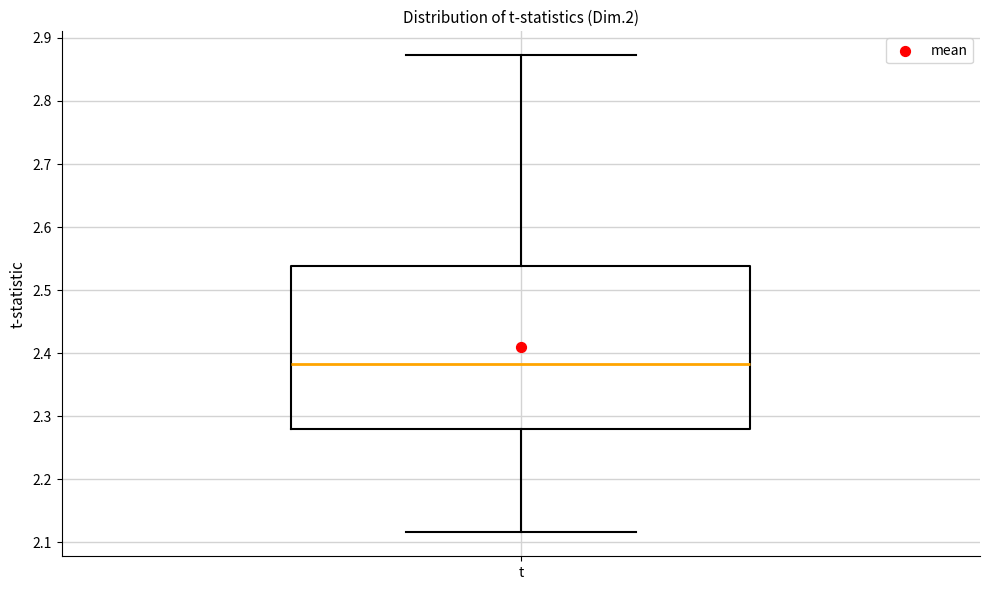

Transcribe this box plot: give where the median line is, the range the box spans, and where the two whiskers end, as read against the y-axis. The values are not printed on the chart, so give them approximately, as read against the axis.

median 2.38, box 2.28 to 2.54, whiskers 2.12 to 2.87